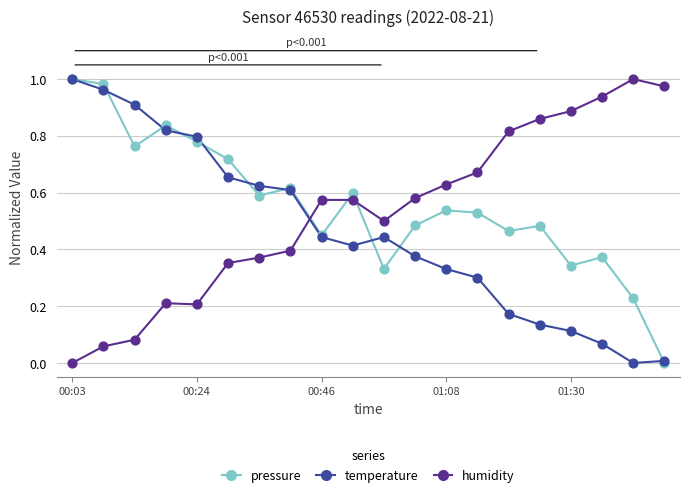

True or false: humidity and temperature intersect in this chart.

True